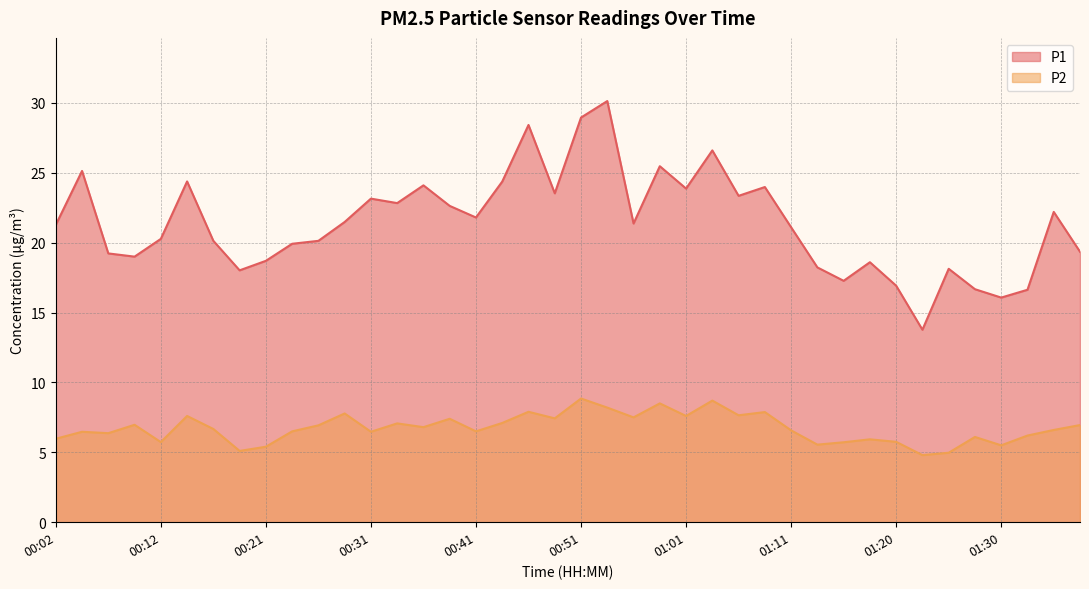

At which category does P2 reach its first local peak?

00:04